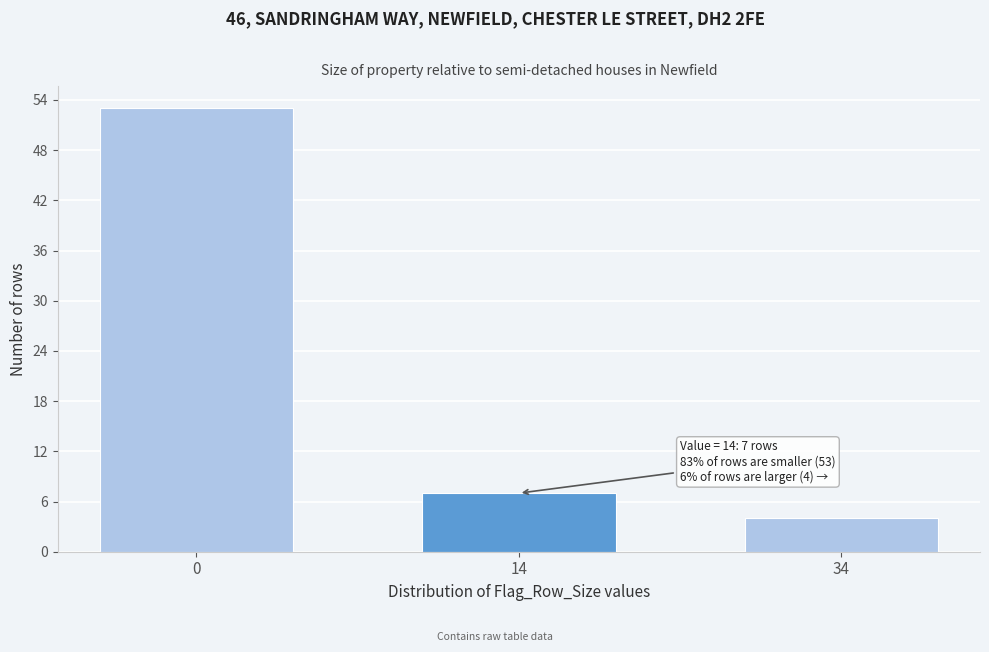

Reading left to right, transcribe all the data shown in this chart.

53	7	4